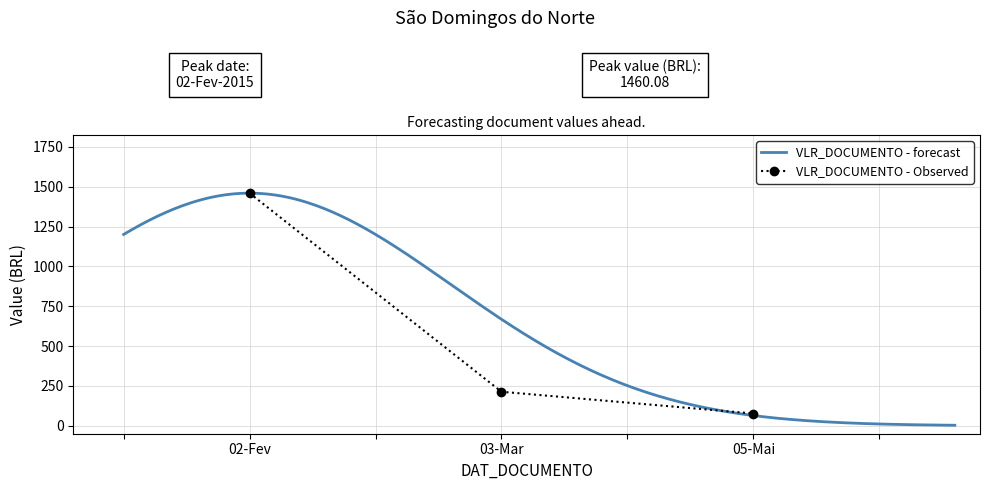

What is the value of the VLR_DOCUMENTO - Observed point at the 2nd from the left?

213.5